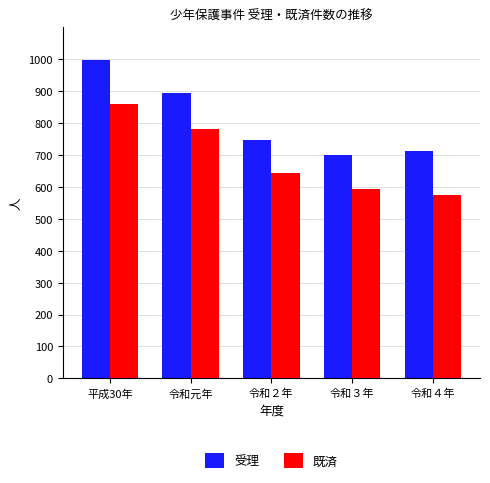

What is the label of the 2nd bar from the right?

令和３年